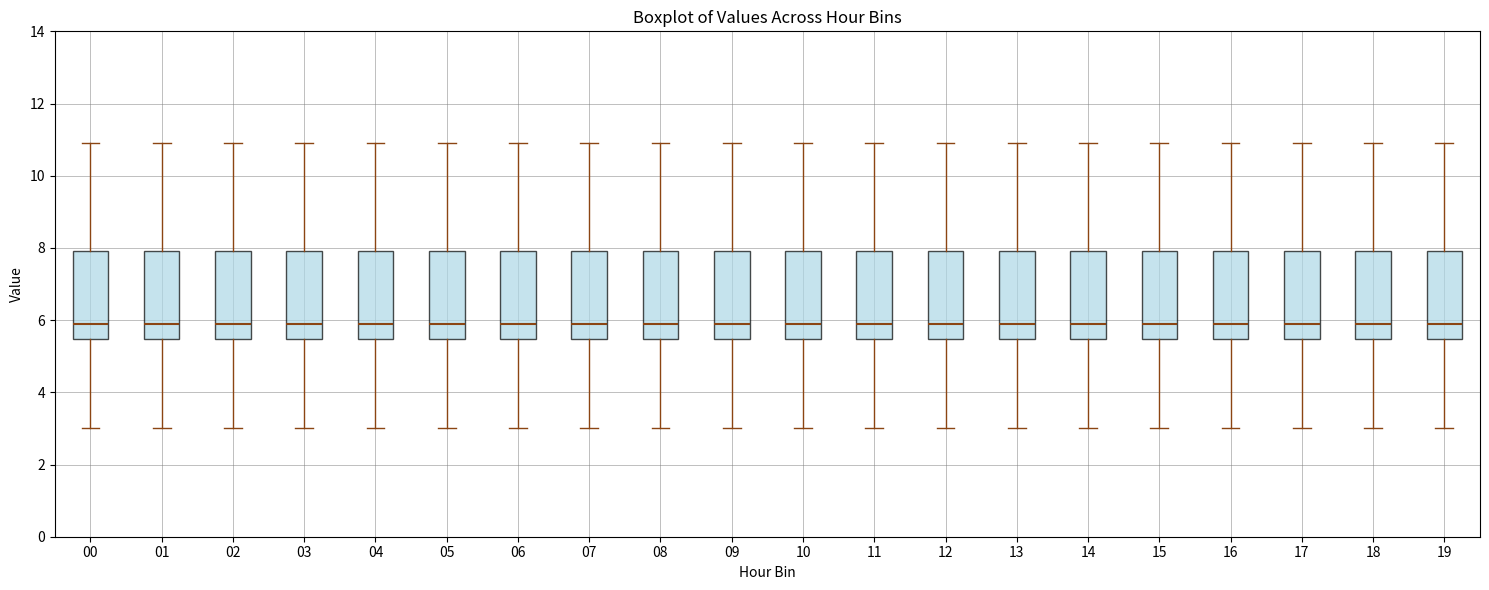

Reading left to right, transcribe this box plot: for each box, give where its median line is, the range the box spans, and where its two whiskers end, as read against the y-axis. The values are not printed on the chart, so give them approximately, as read against the axis.

00: median 6.0, box 5.4 to 8.0, whiskers 3.0 to 11.0
01: median 6.0, box 5.4 to 8.0, whiskers 3.0 to 11.0
02: median 6.0, box 5.4 to 8.0, whiskers 3.0 to 11.0
03: median 6.0, box 5.4 to 8.0, whiskers 3.0 to 11.0
04: median 6.0, box 5.4 to 8.0, whiskers 3.0 to 11.0
05: median 6.0, box 5.4 to 8.0, whiskers 3.0 to 11.0
06: median 6.0, box 5.4 to 8.0, whiskers 3.0 to 11.0
07: median 6.0, box 5.4 to 8.0, whiskers 3.0 to 11.0
08: median 6.0, box 5.4 to 8.0, whiskers 3.0 to 11.0
09: median 6.0, box 5.4 to 8.0, whiskers 3.0 to 11.0
10: median 6.0, box 5.4 to 8.0, whiskers 3.0 to 11.0
11: median 6.0, box 5.4 to 8.0, whiskers 3.0 to 11.0
12: median 6.0, box 5.4 to 8.0, whiskers 3.0 to 11.0
13: median 6.0, box 5.4 to 8.0, whiskers 3.0 to 11.0
14: median 6.0, box 5.4 to 8.0, whiskers 3.0 to 11.0
15: median 6.0, box 5.4 to 8.0, whiskers 3.0 to 11.0
16: median 6.0, box 5.4 to 8.0, whiskers 3.0 to 11.0
17: median 6.0, box 5.4 to 8.0, whiskers 3.0 to 11.0
18: median 6.0, box 5.4 to 8.0, whiskers 3.0 to 11.0
19: median 6.0, box 5.4 to 8.0, whiskers 3.0 to 11.0